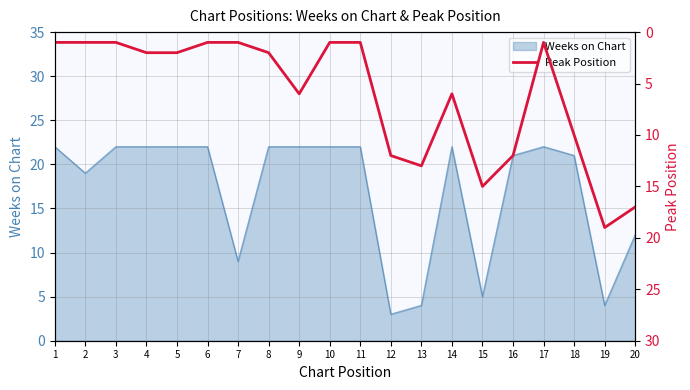

How many lines are shown in the chart?

1